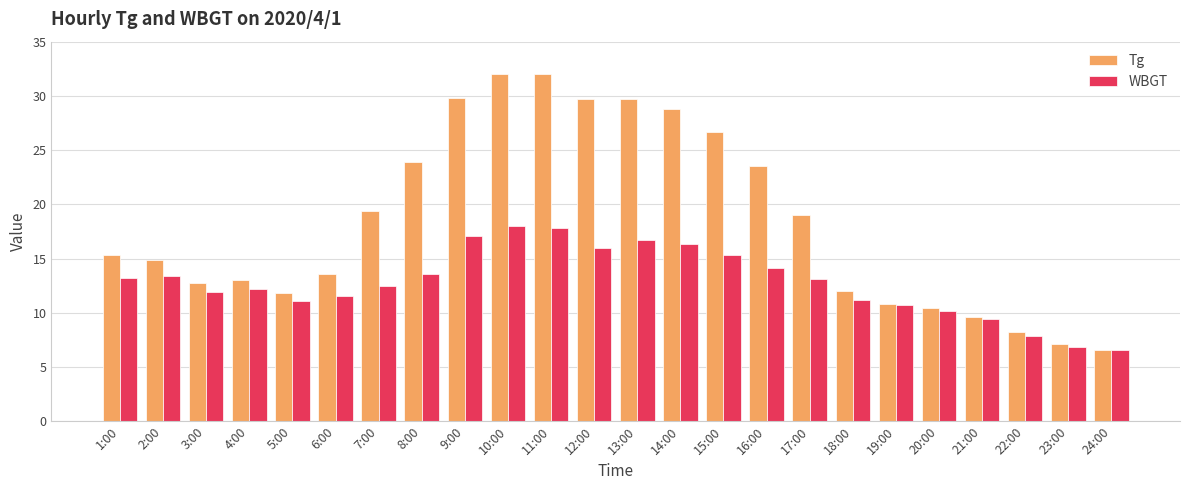

Which series has the widest spread of values?

Tg